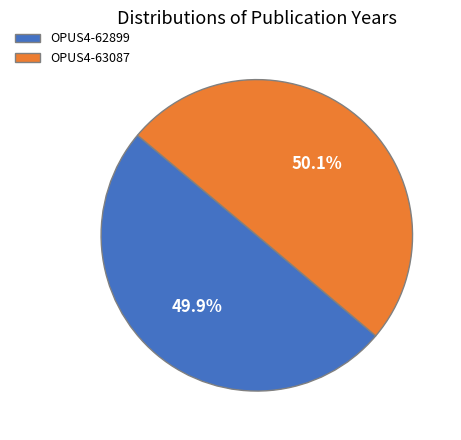

Is it true that OPUS4-62899 is 36% of the pie?

False